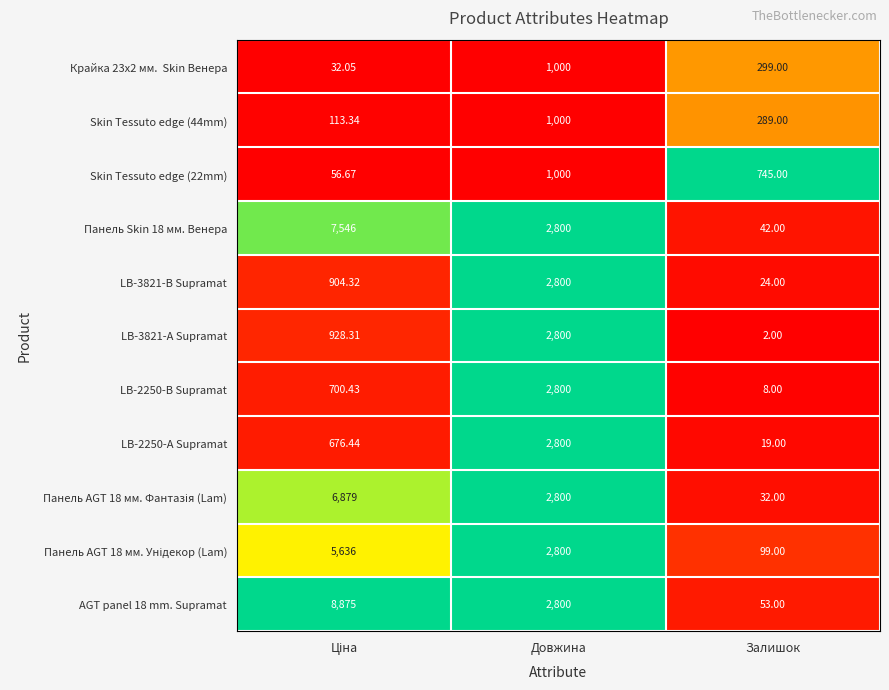

Which category has the lowest value in the Панель Skin 18 мм. Венера series?

Залишок